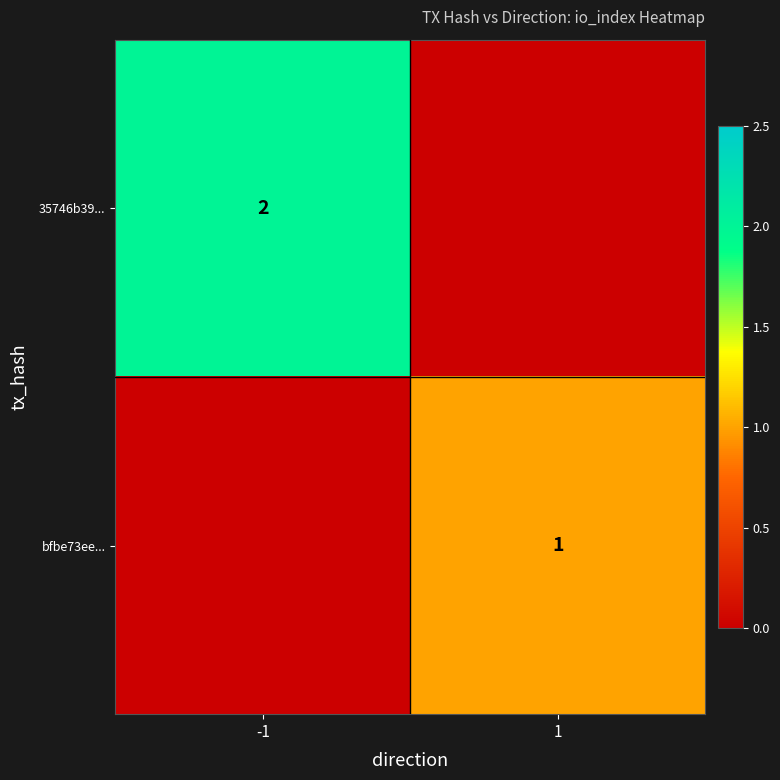

The value of bfbe73ee... at 1 is 1. True or false?

True